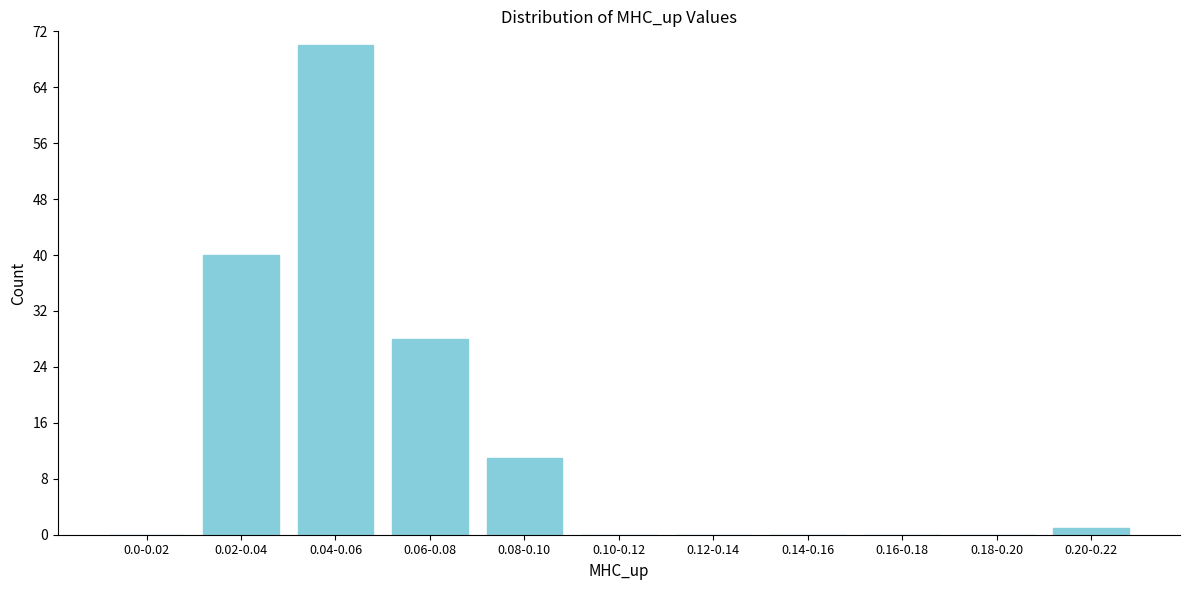

Reading right to left, extract all data points from this chart.

0.20-0.22=1	0.18-0.20=0	0.16-0.18=0	0.14-0.16=0	0.12-0.14=0	0.10-0.12=0	0.08-0.10=11	0.06-0.08=28	0.04-0.06=70	0.02-0.04=40	0.0-0.02=0